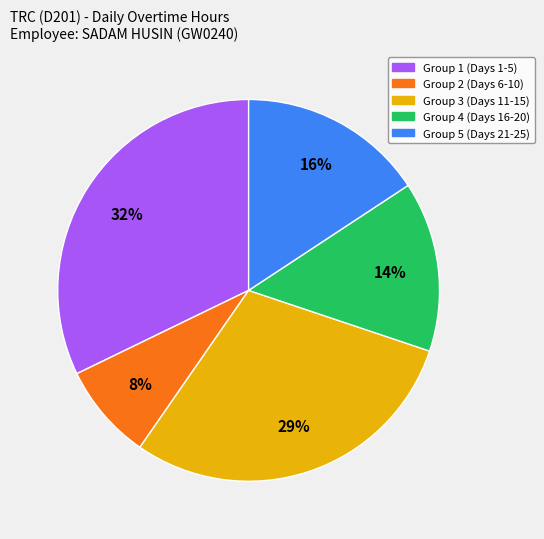

The Group 5 (Days 21-25) slice represents 2% of the pie. True or false?

False